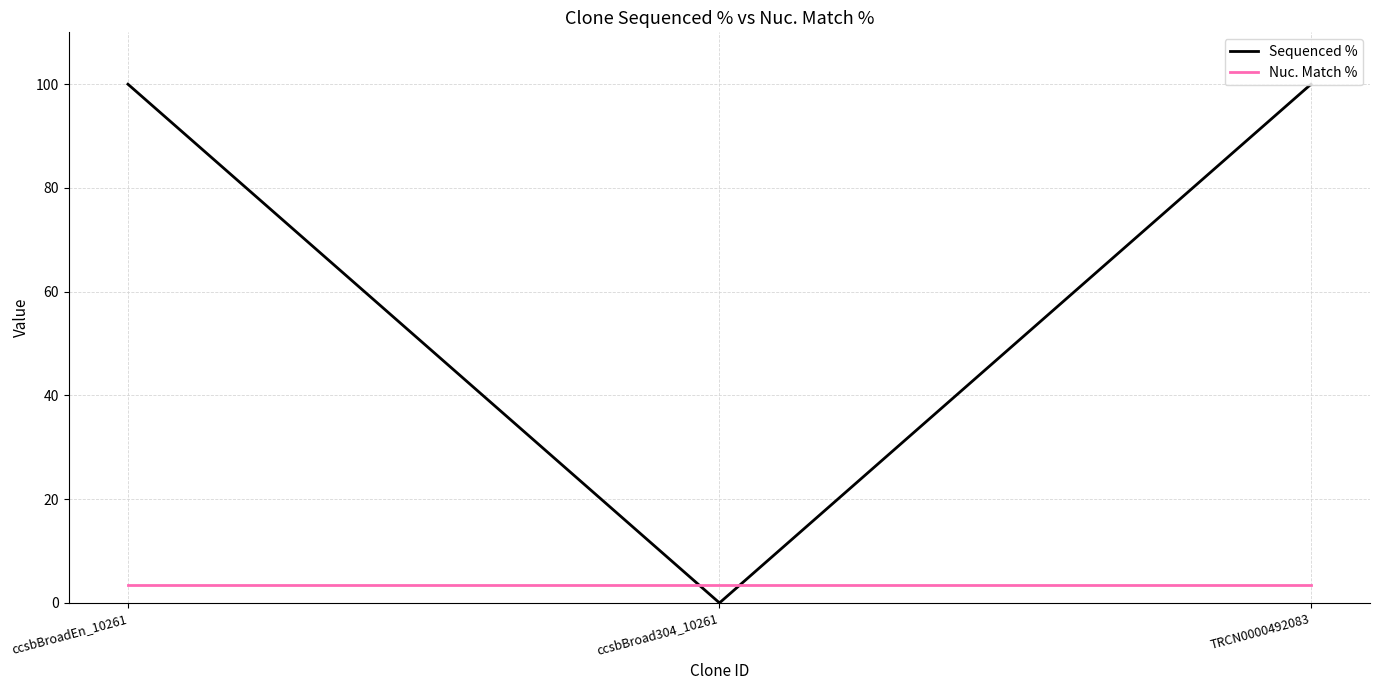

Does the chart display data point markers on the line(s)?

No